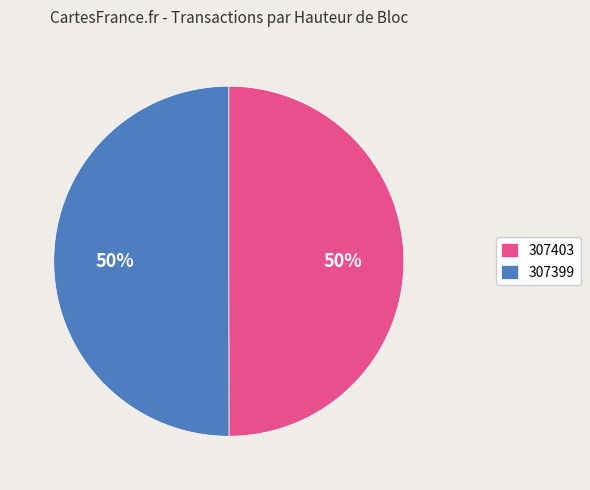

To the nearest percent, what is the combined percentage of 307403 and 307399?

100%